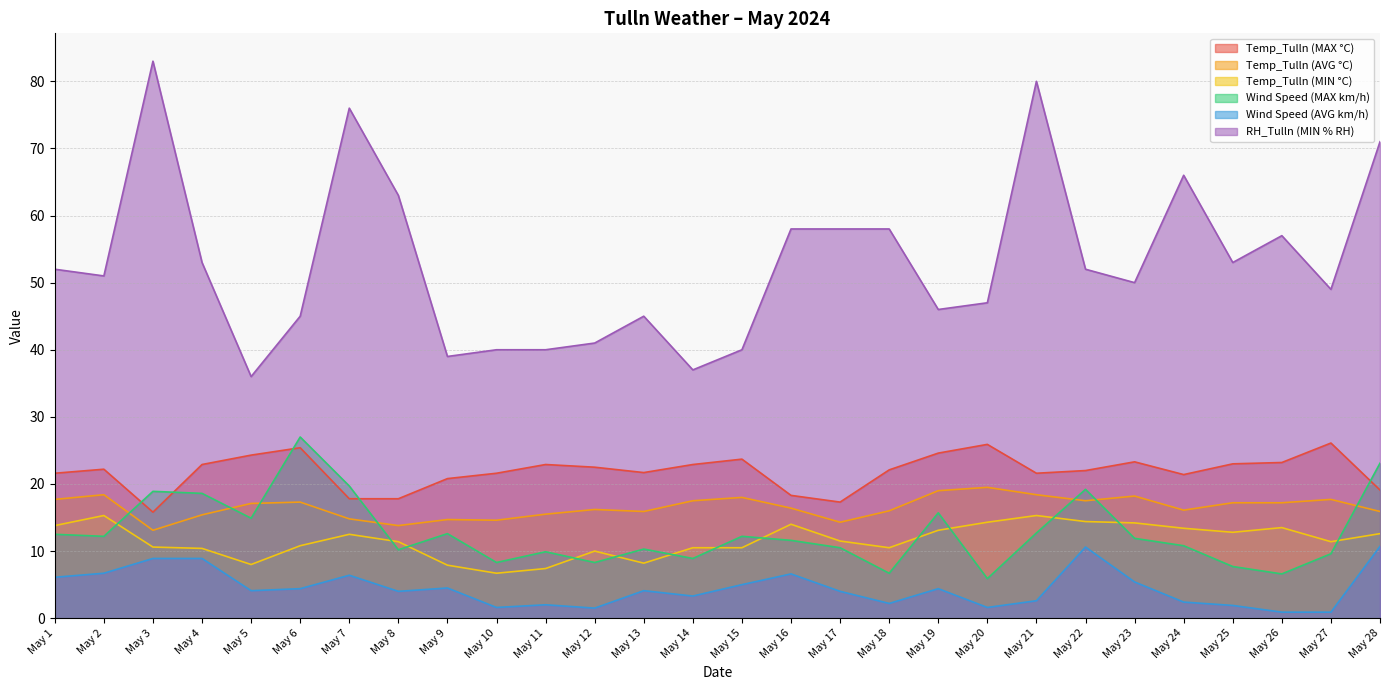

What is the difference between the maximum and minimum values in the Temp_Tulln (MAX °C) series?

10.3